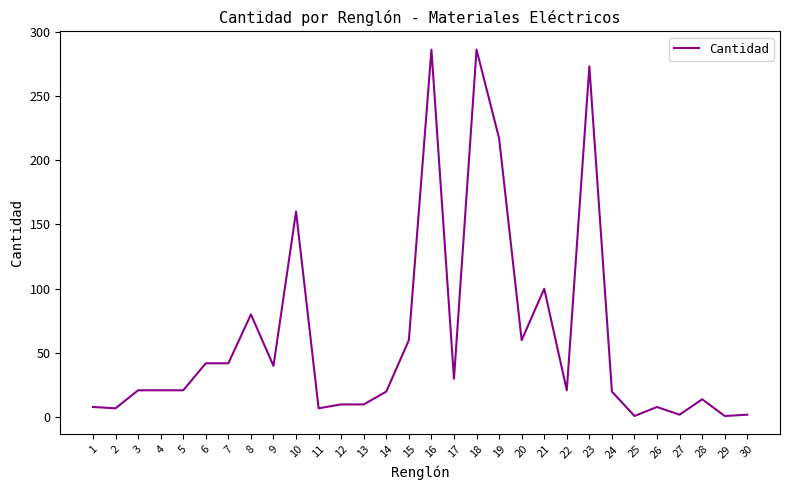

The chart shows a value of 20 at 14. True or false?

True